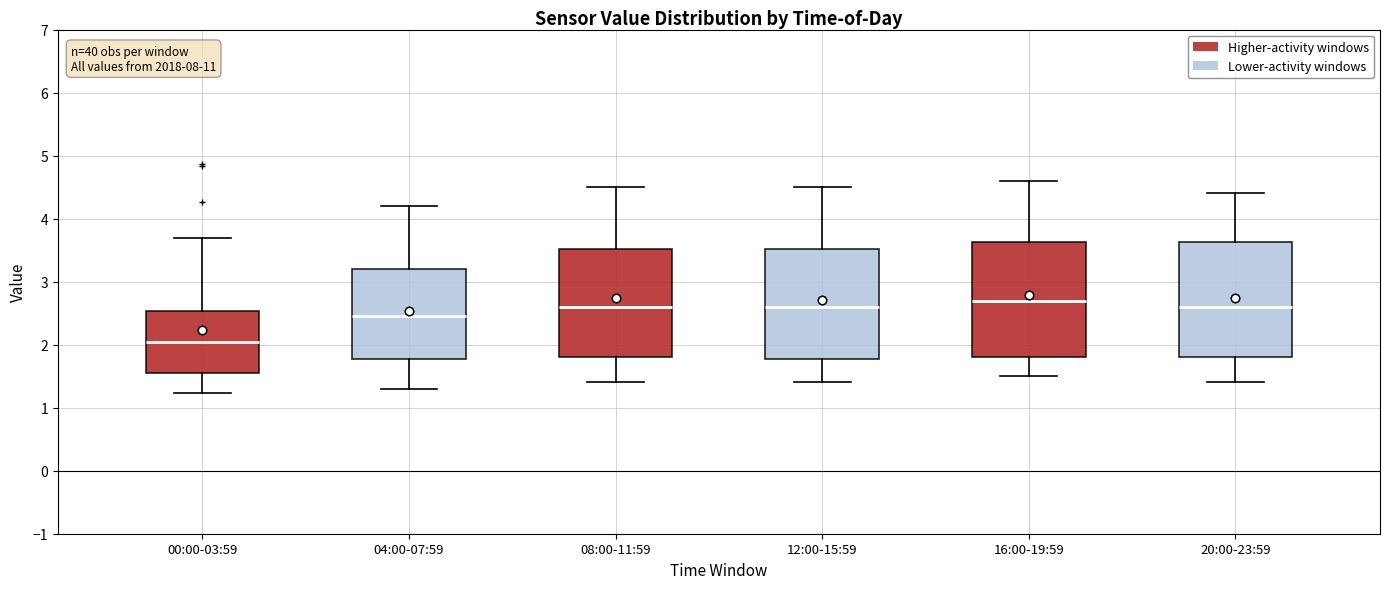

Which box's median line is the lowest?

00:00-03:59